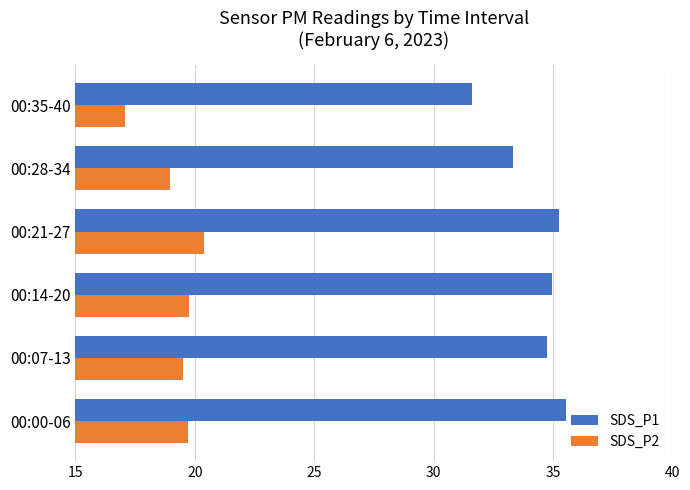

Rank the series at 00:14-20 from lowest to highest value.

SDS_P2, SDS_P1